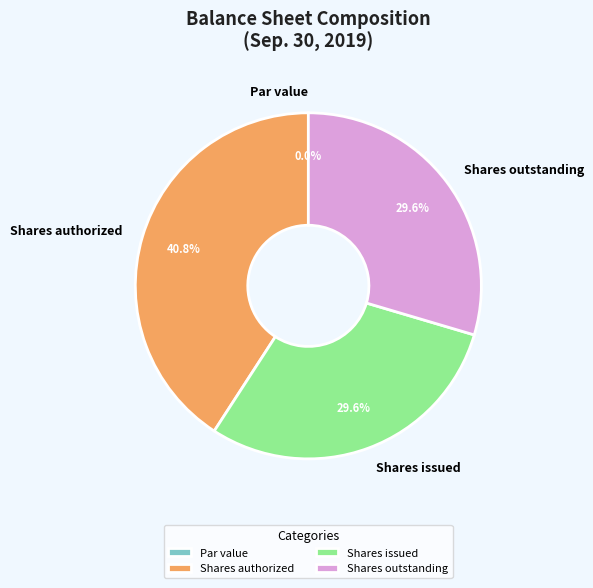

To the nearest percent, what portion does Common stock, shares authorized represent?

41%